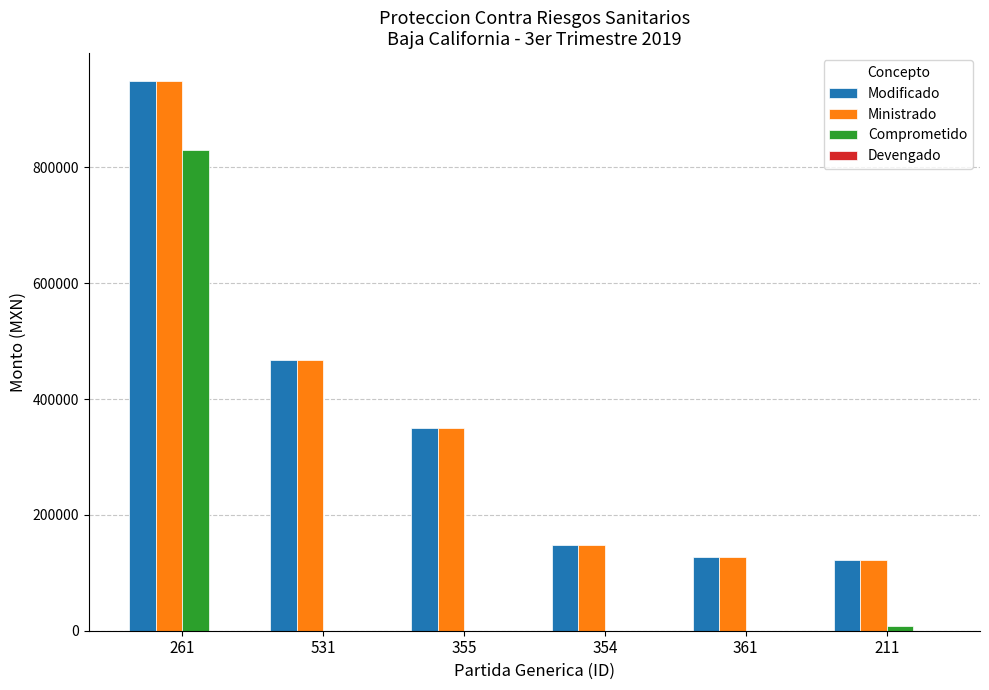

What is the sum of all Modificado values?

2163392.8